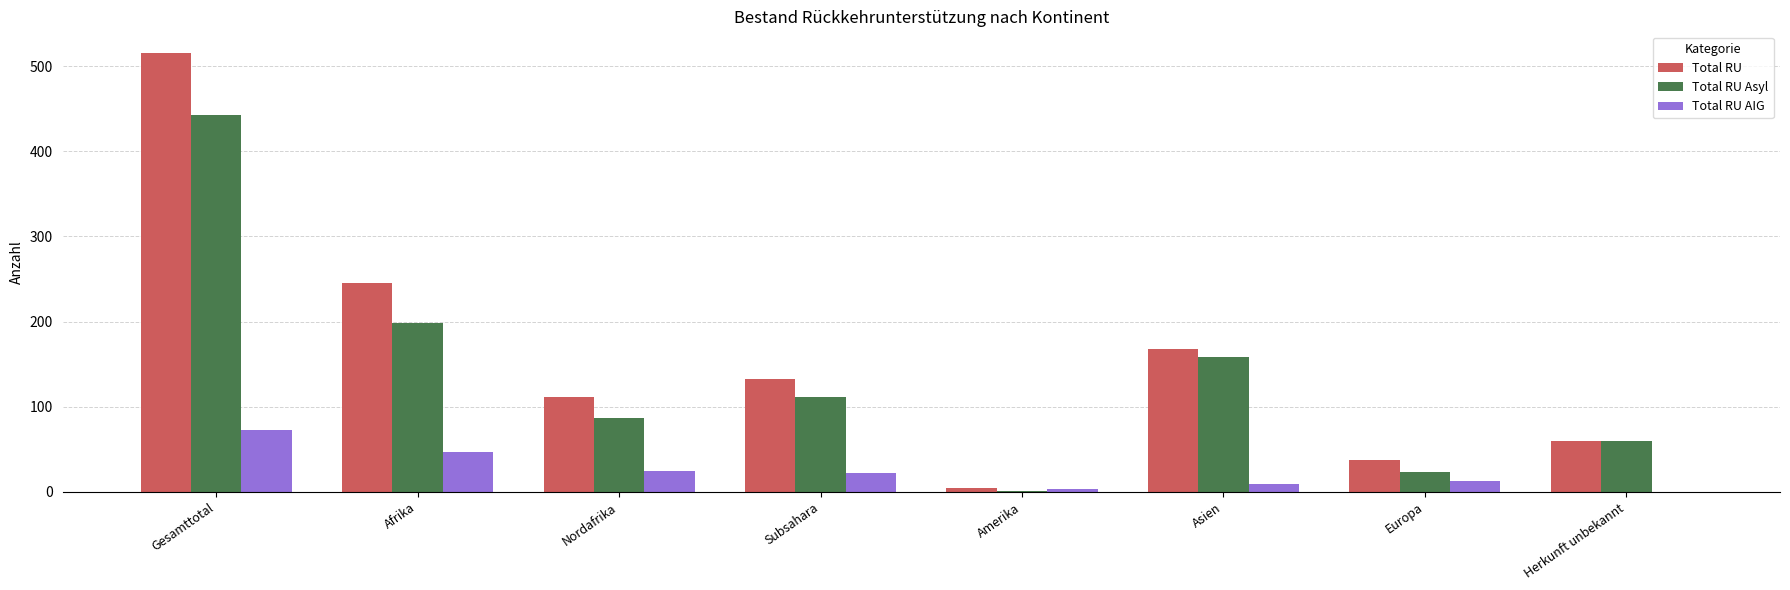

Which series has the largest total across all categories?

Total RU